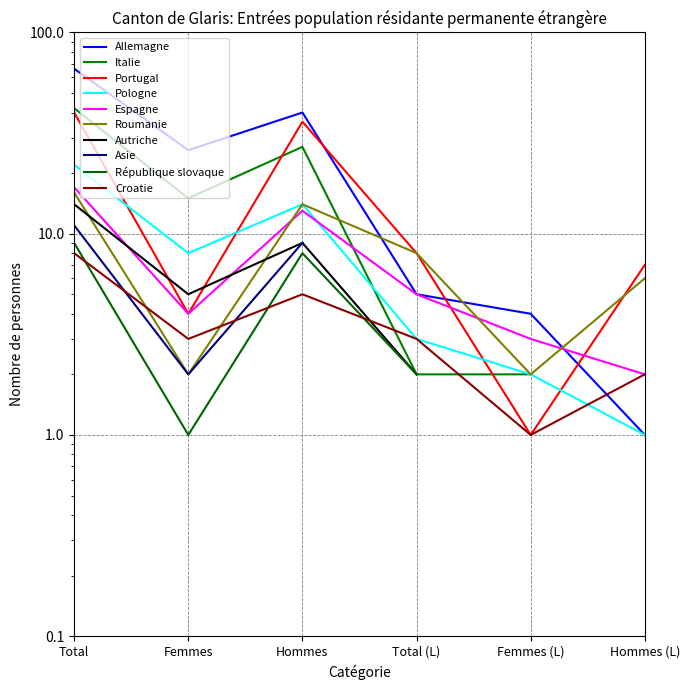

Which series changed the most between Femmes and Hommes?

Portugal